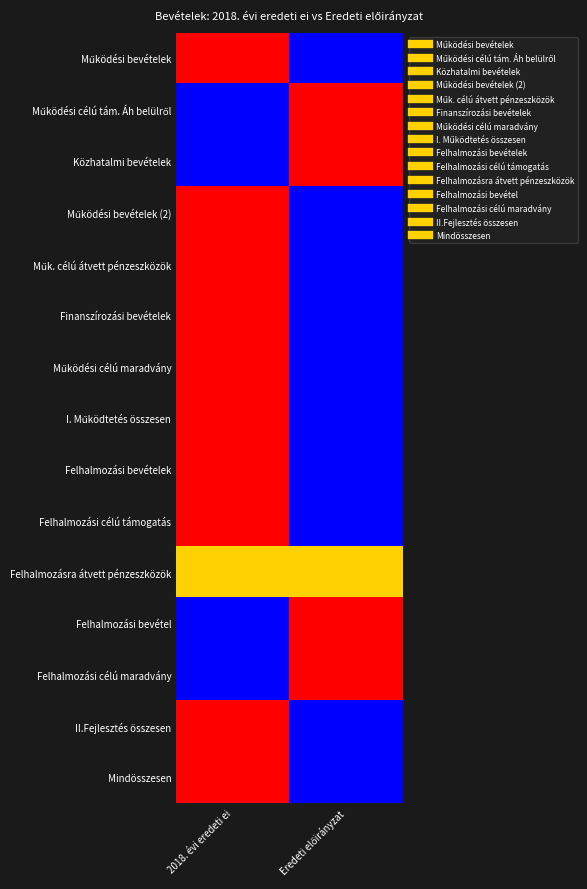

At which category is the sum across all series the highest?

2018. évi eredeti ei